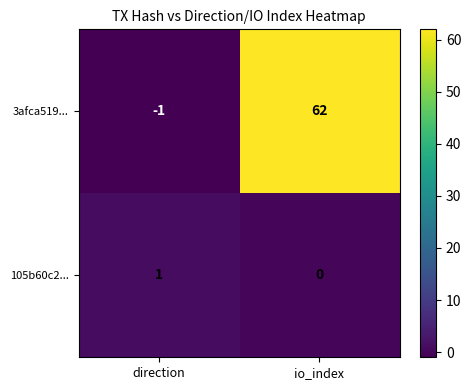

What is the spread (max minus min) of values at io_index?

62